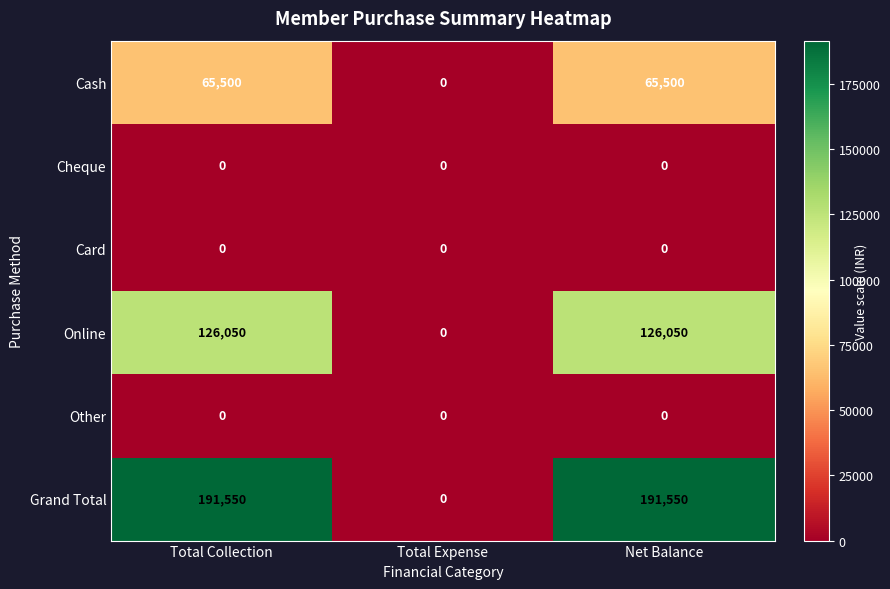

Which series has the largest total across all categories?

Grand Total